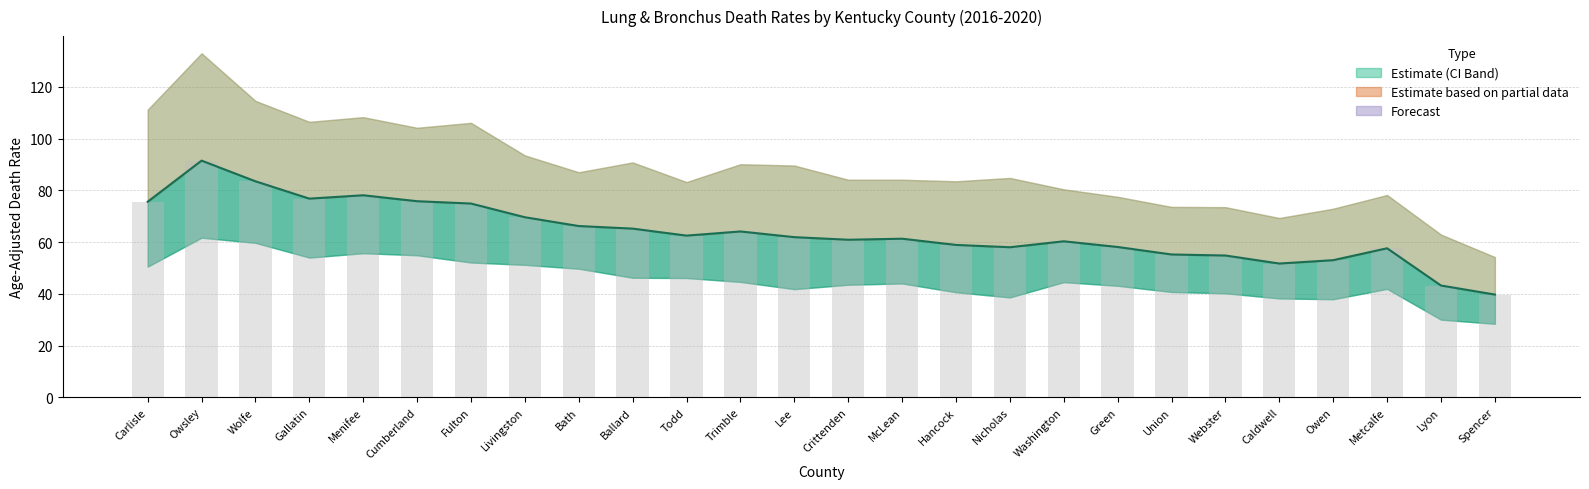

At which label does Average Rate (bar) first exceed 61?

Carlisle